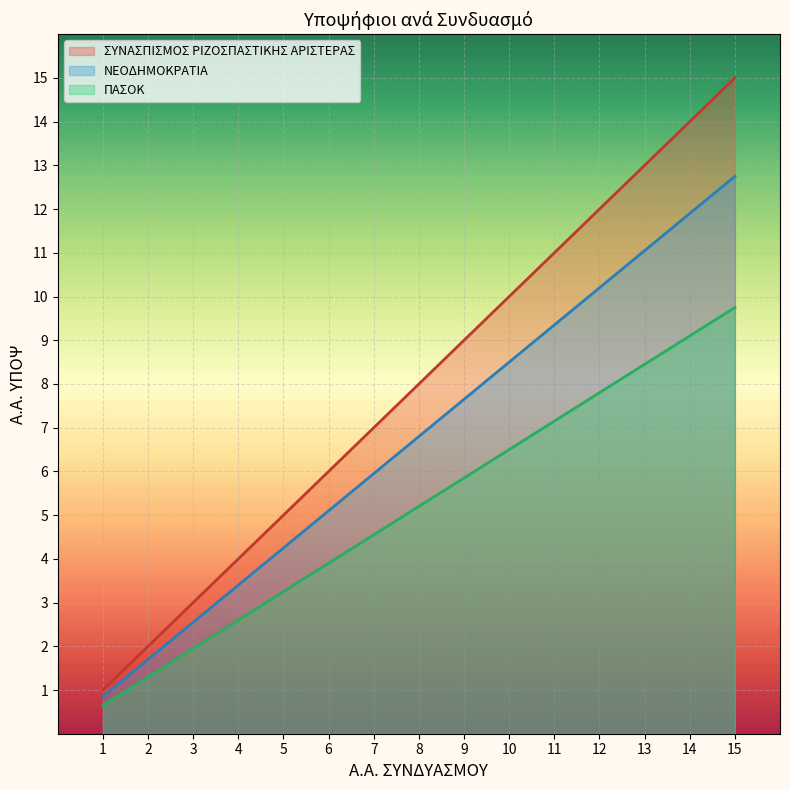

True or false: ΠΑΣΟΚ and ΣΥΝΑΣΠΙΣΜΟΣ ΡΙΖΟΣΠΑΣΤΙΚΗΣ ΑΡΙΣΤΕΡΑΣ cross at least once.

False